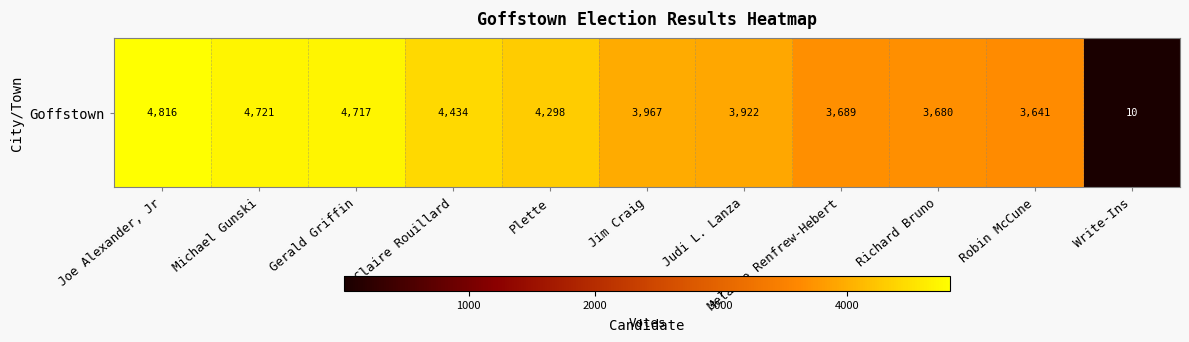

What is the maximum value shown in the chart?

4816